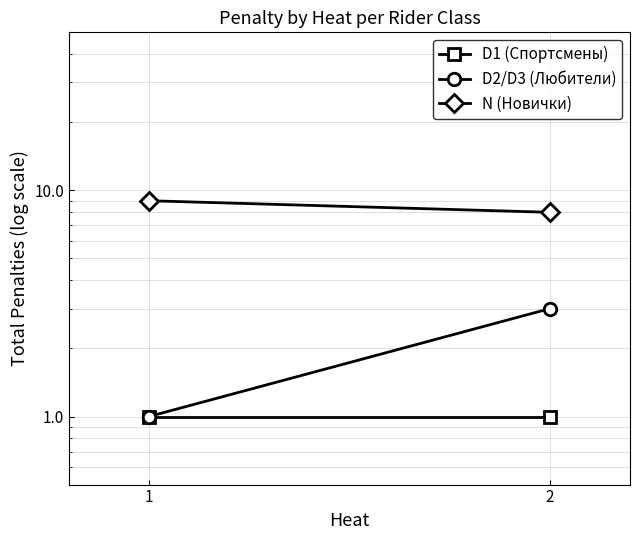

Is the value of D1 (Спортсмены) at 2 greater than the value of N (Новички) at 1?

No